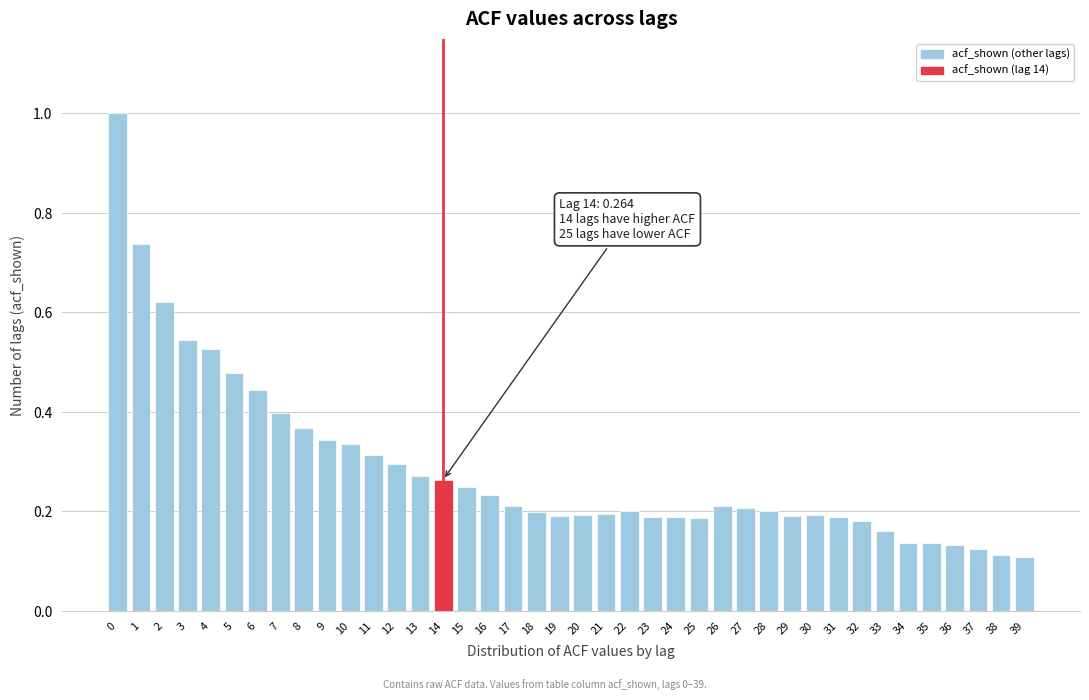

What is the greatest value displayed?

1.0